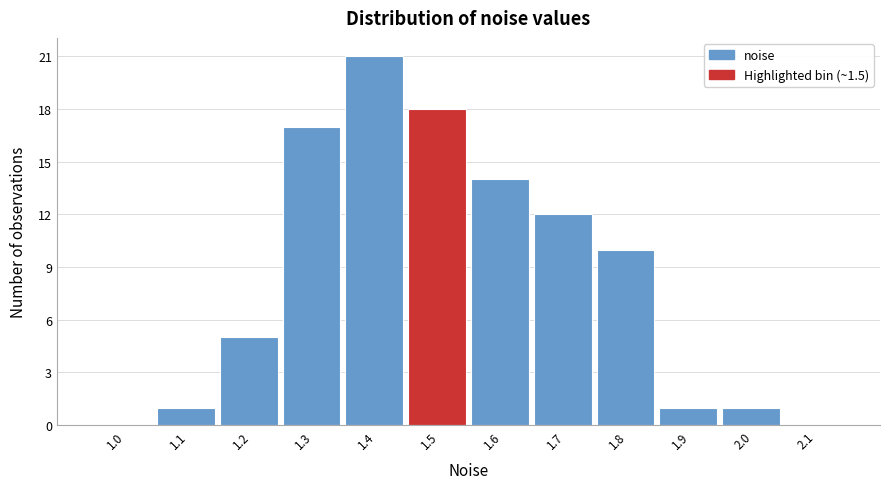

Reading left to right, extract all data points from this chart.

1.0=0	1.1=1	1.2=5	1.3=17	1.4=21	1.5=18	1.6=14	1.7=12	1.8=10	1.9=1	2.0=1	2.1=0